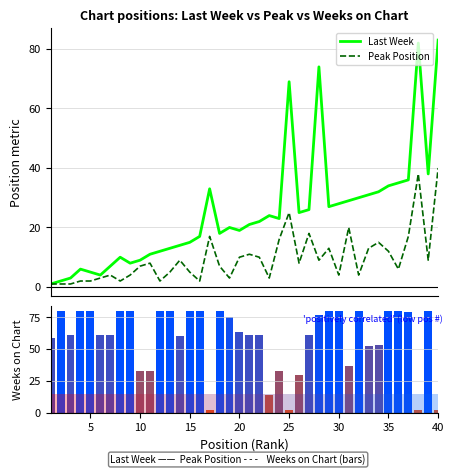

What is the maximum value for Peak Position?

40